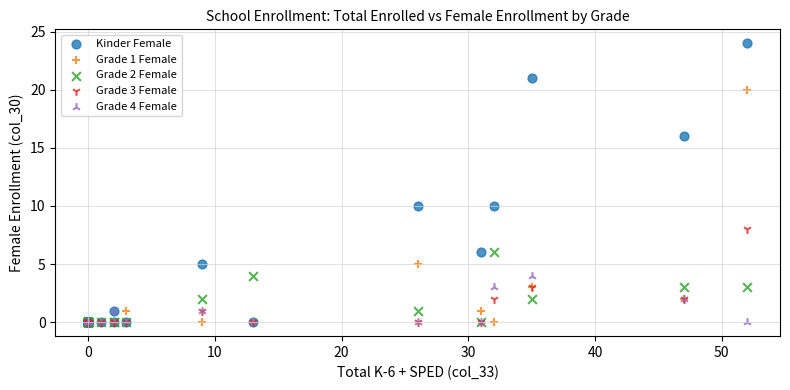

Which series reaches the maximum Y coordinate?

Kinder Female